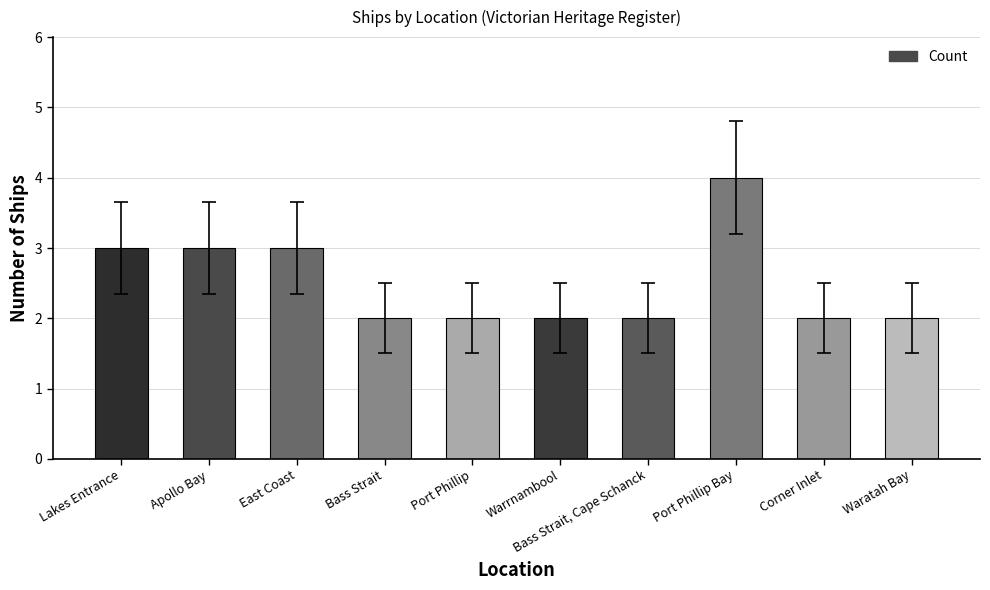

What is the ratio of the value at Waratah Bay to the value at East Coast?

0.7